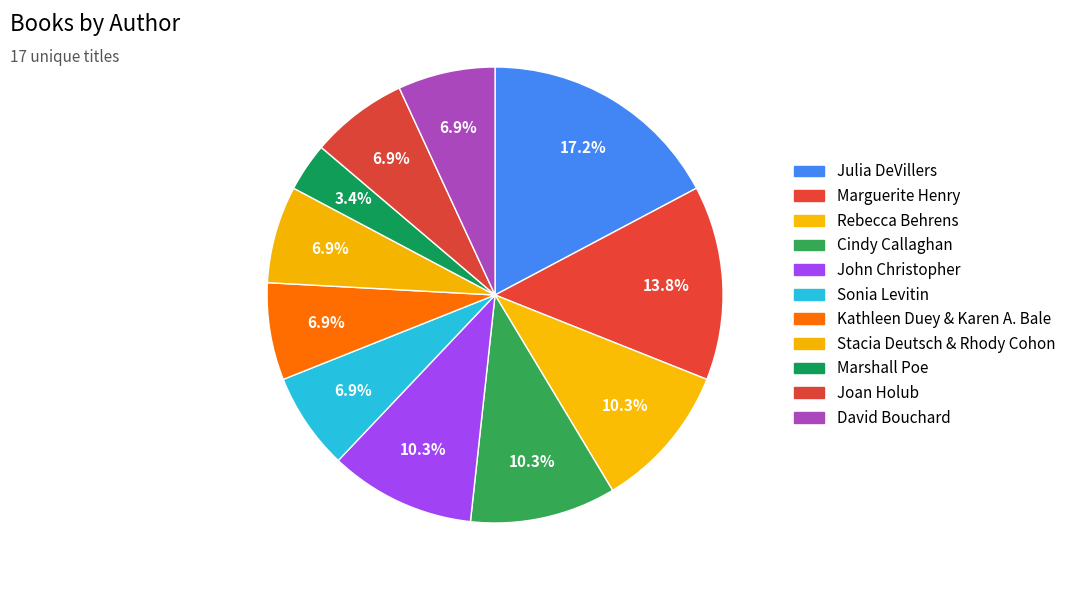

To the nearest percent, what is the difference between the largest and smallest slice percentages?

14%